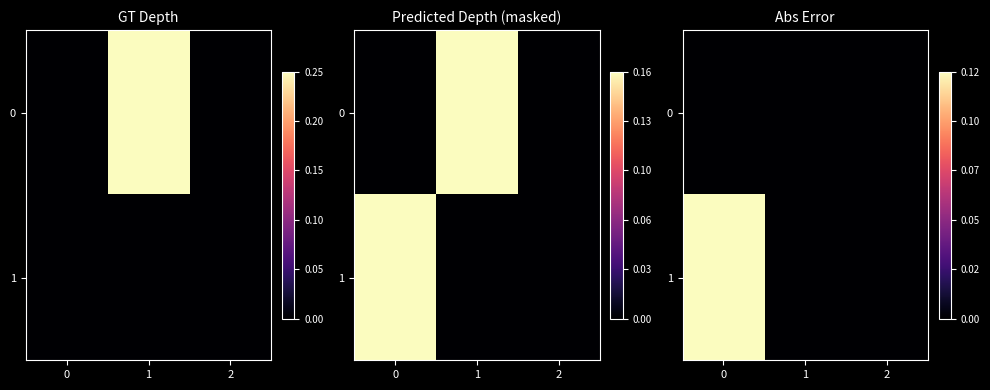

Rank the series by their average value, from lowest to highest.

0, 1